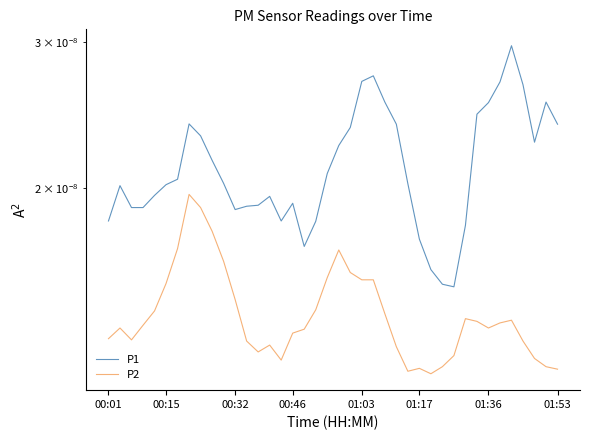

Is the value of P1 at 01:03 greater than the value of P2 at 8?

Yes